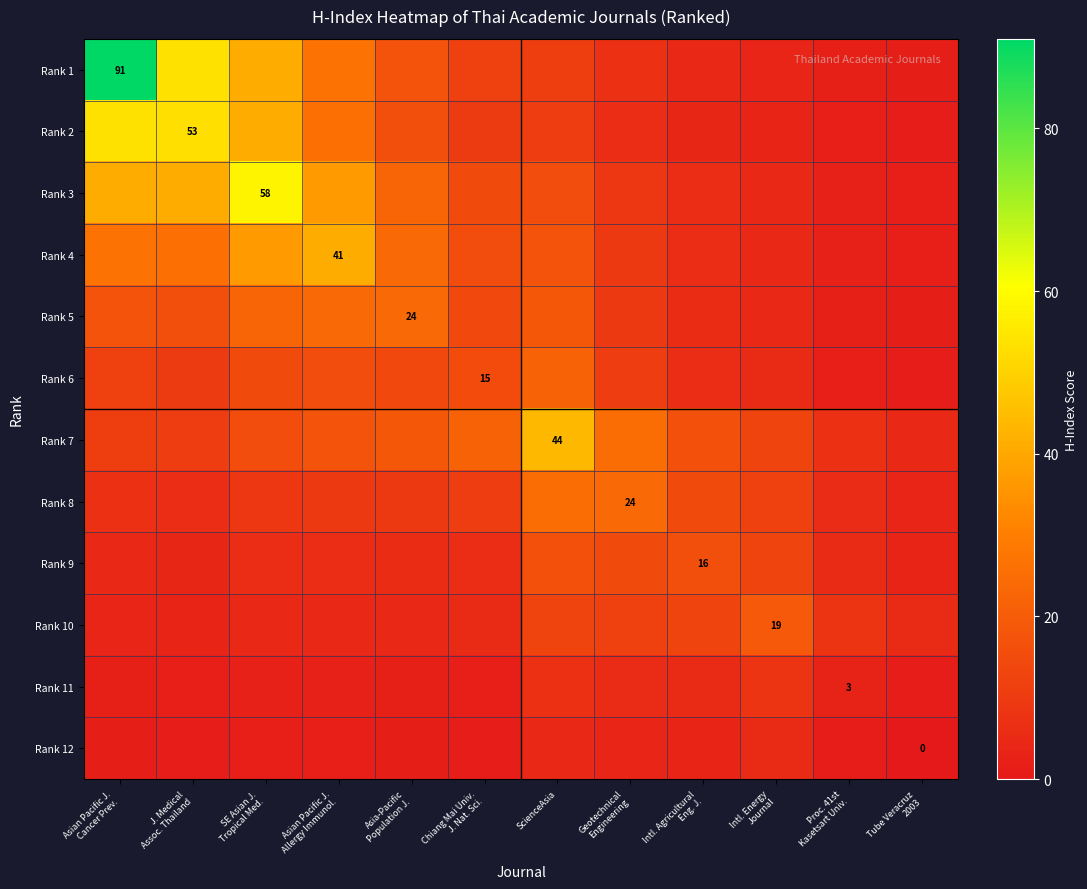

Between Asian Pacific J. Cancer Prev. and Asian Pacific J. Allergy Immunol., which series saw the biggest shift?

Rank 1